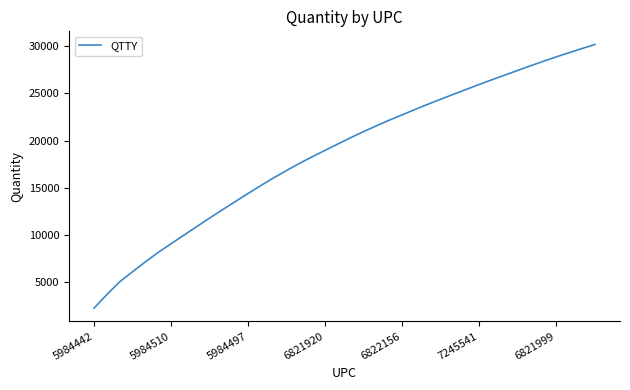

What is the minimum value shown in the chart?

2284